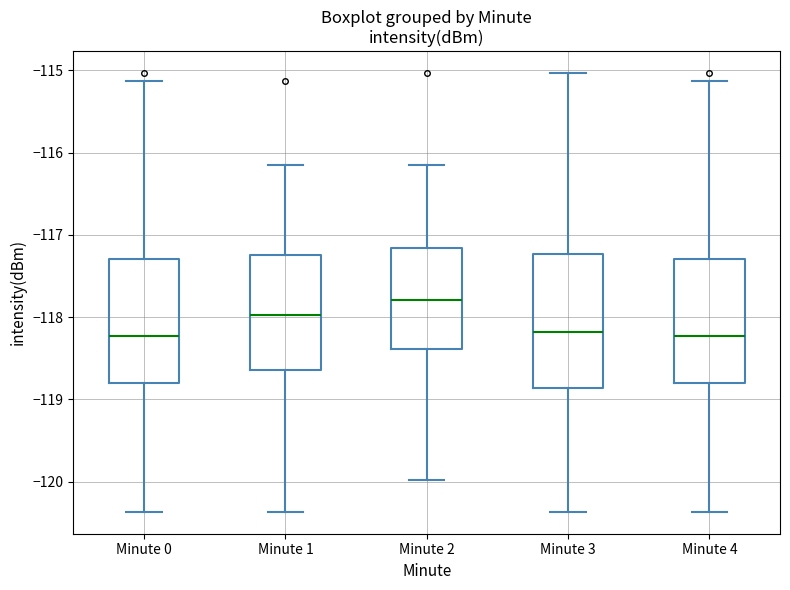

Where does the lower whisker of the box for Minute 3 end on the y-axis? The values are not printed on the chart, so give them approximately, as read against the axis.

-120.4